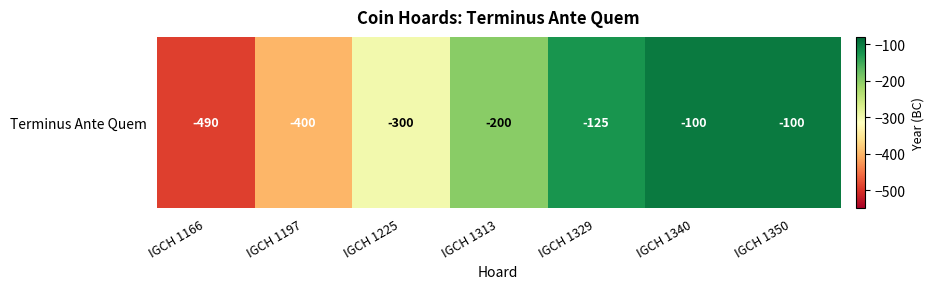

What is the minimum value shown in the chart?

-490